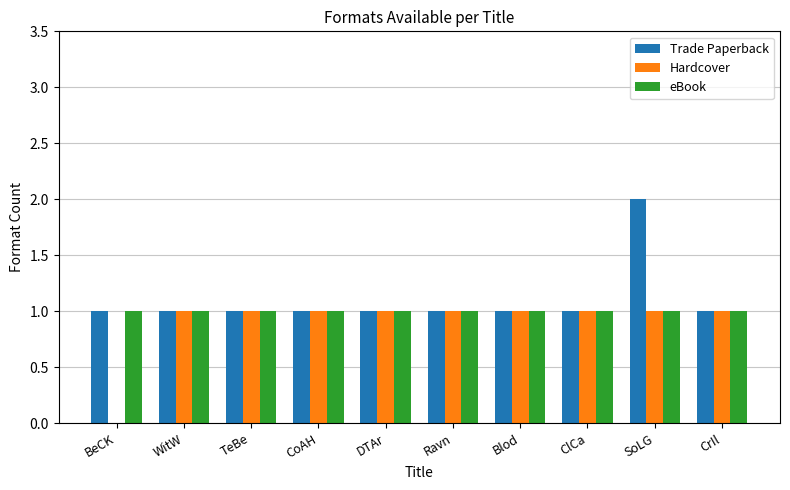

True or false: Trade Paperback has a value of 1 at ClCa.

True